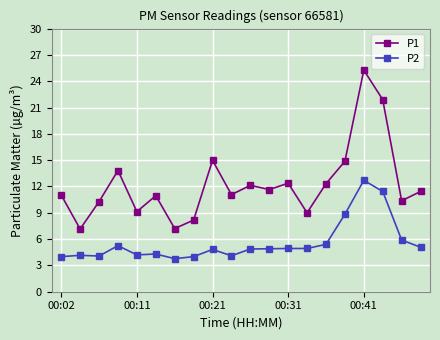

Does the chart display data point markers on the line(s)?

Yes